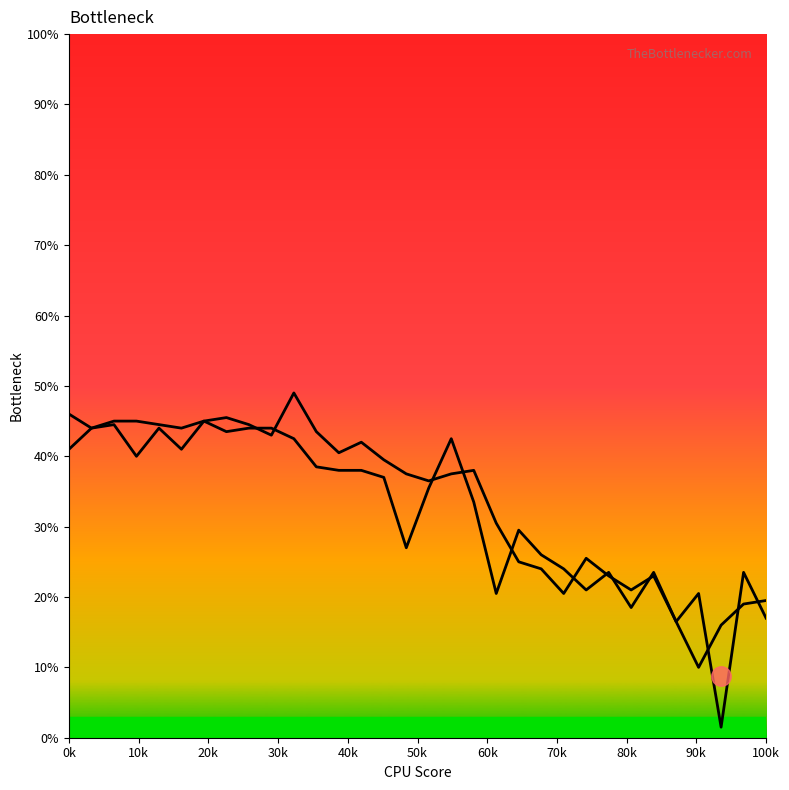

What is the total value across all series at 17?

80.0